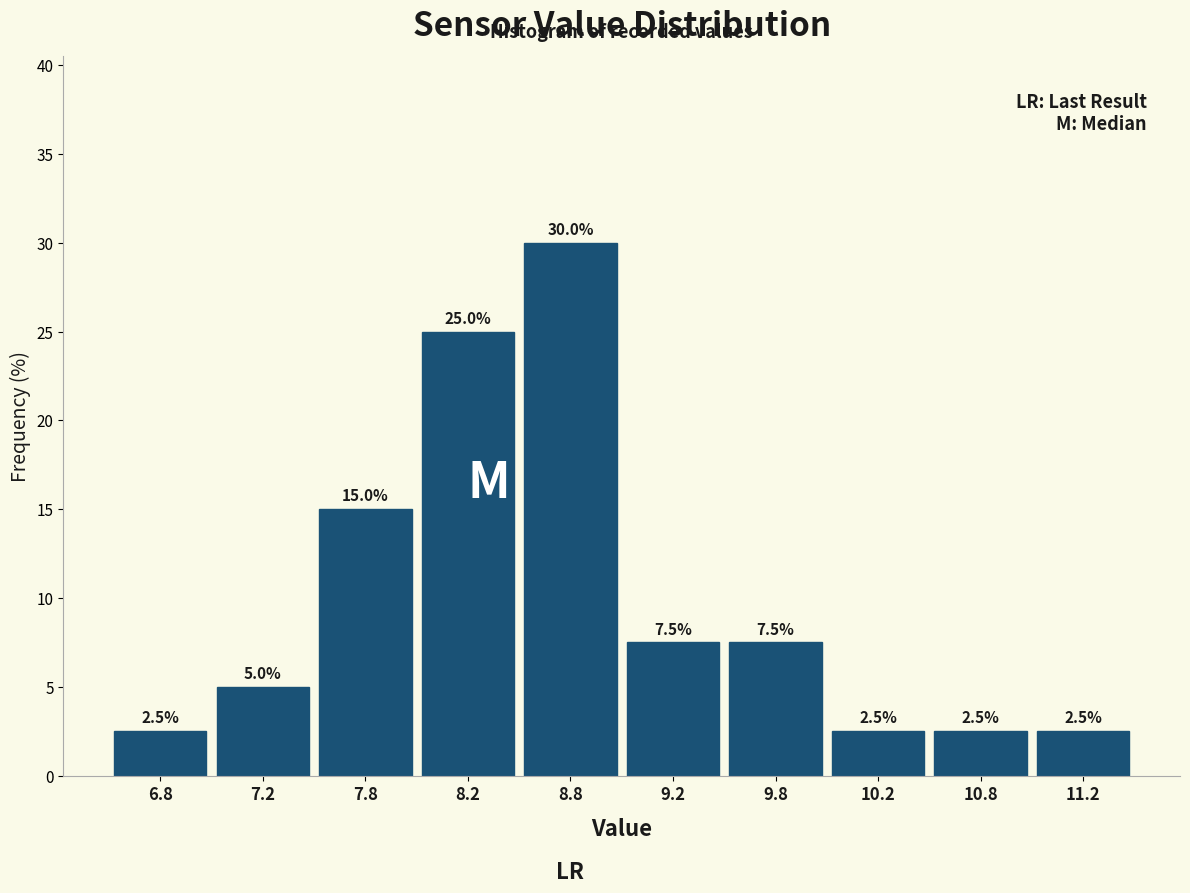

Reading left to right, list every bar in this chart as the range it spans on the x-axis followed by its height.

6.5 to 7.0: 2.5
7.0 to 7.5: 5.0
7.5 to 8.0: 15.0
8.0 to 8.5: 25.0
8.5 to 9.0: 30.0
9.0 to 9.5: 7.5
9.5 to 10.0: 7.5
10.0 to 10.5: 2.5
10.5 to 11.0: 2.5
11.0 to 11.5: 2.5